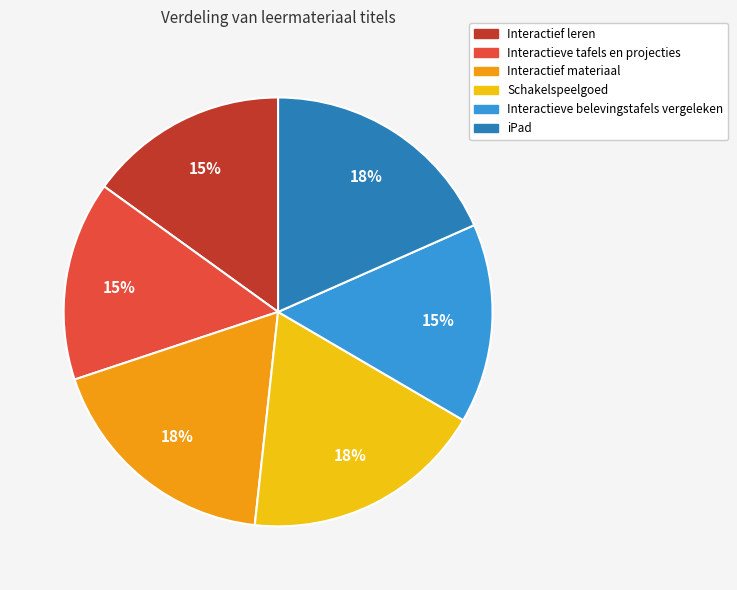

To the nearest percent, what portion does Interactief leren represent?

15%